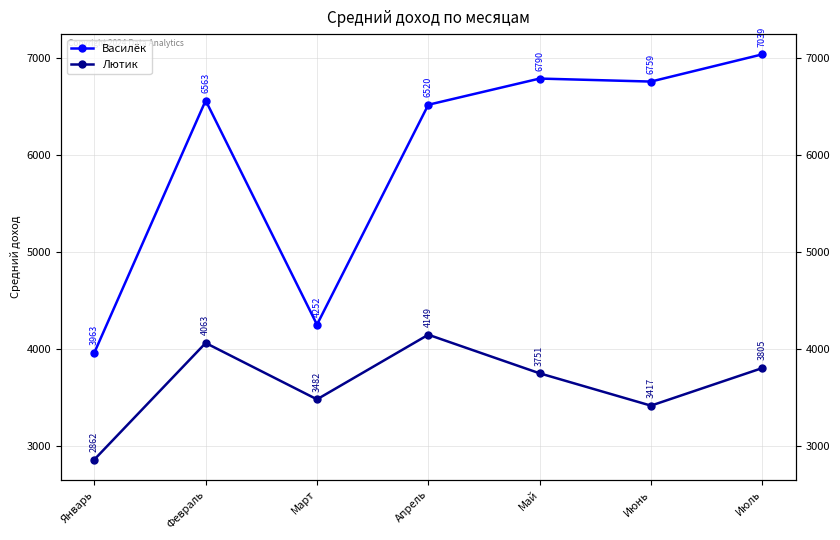

Is it true that Василёк equals 3705.1 at Июль?

False